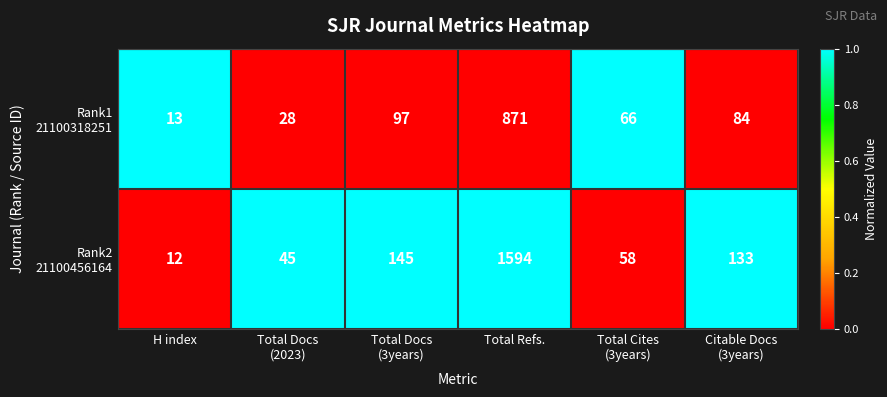

What is the greatest value displayed?

1594